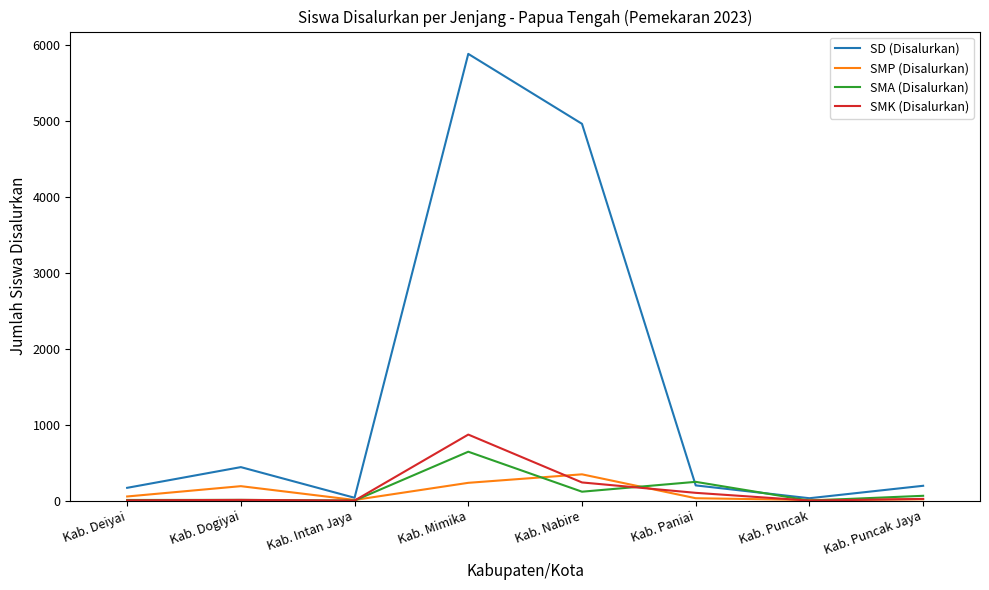

Is the value of SD (Disalurkan) at Kab. Mimika greater than the value of SMK (Disalurkan) at Kab. Puncak Jaya?

Yes